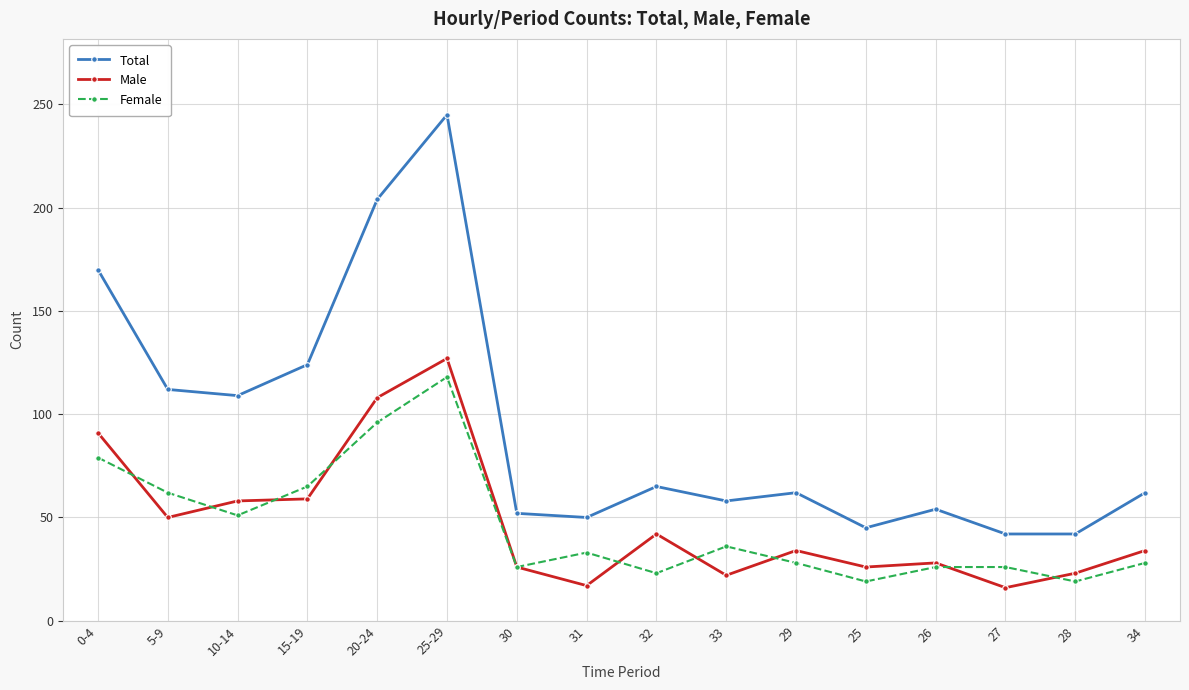

Is the value of Female at 32 greater than the value of Male at 25?

No